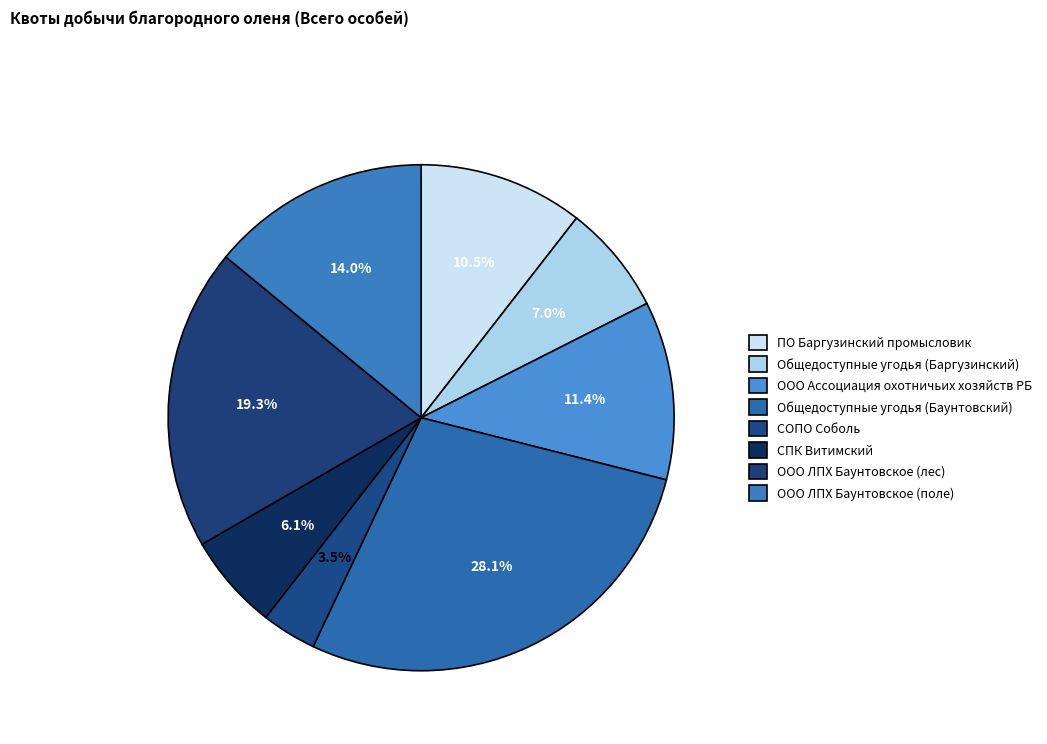

Is there a majority slice in this chart?

No